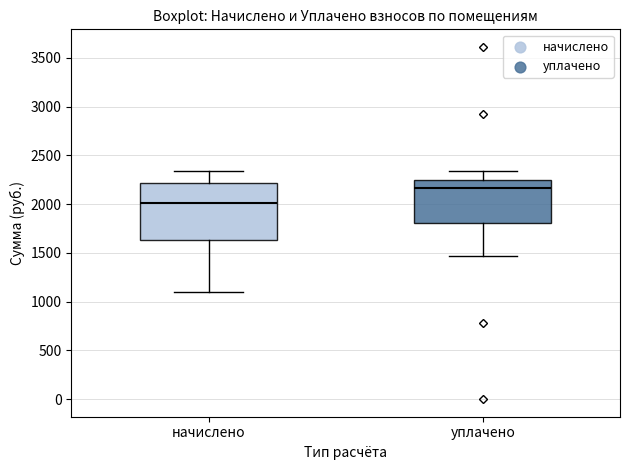

Reading left to right, transcribe this box plot: for each box, give where its median line is, the range the box spans, and where its two whiskers end, as read against the y-axis. The values are not printed on the chart, so give them approximately, as read against the axis.

начислено: median 2000, box 1650 to 2200, whiskers 1100 to 2350
уплачено: median 2150, box 1800 to 2250, whiskers 1450 to 2350